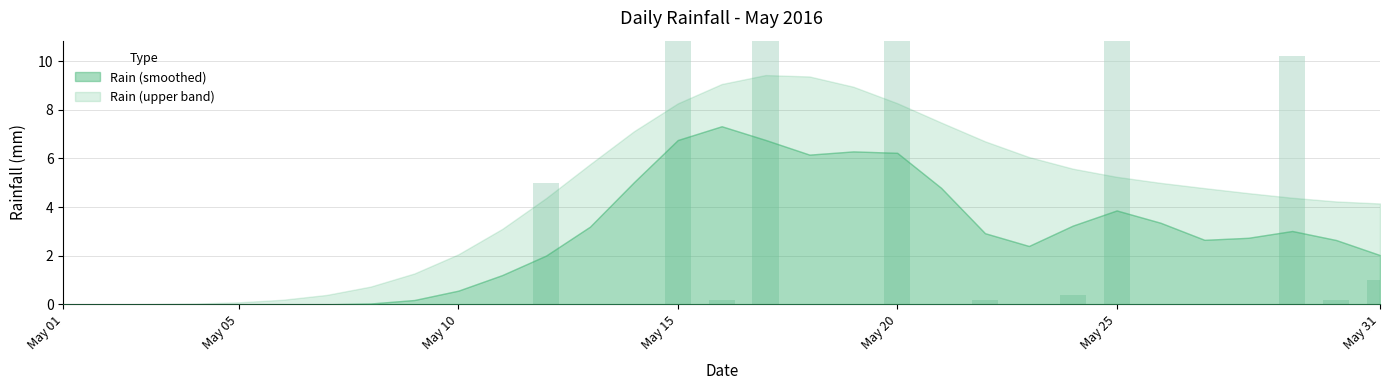

Rank the categories by value from lowest to highest.

2016-05-01, 2016-05-02, 2016-05-03, 2016-05-04, 2016-05-05, 2016-05-06, 2016-05-07, 2016-05-08, 2016-05-09, 2016-05-10, 2016-05-11, 2016-05-13, 2016-05-14, 2016-05-18, 2016-05-19, 2016-05-21, 2016-05-23, 2016-05-26, 2016-05-27, 2016-05-28, 2016-05-16, 2016-05-22, 2016-05-30, 2016-05-24, 2016-05-31, 2016-05-12, 2016-05-29, 2016-05-25, 2016-05-17, 2016-05-15, 2016-05-20